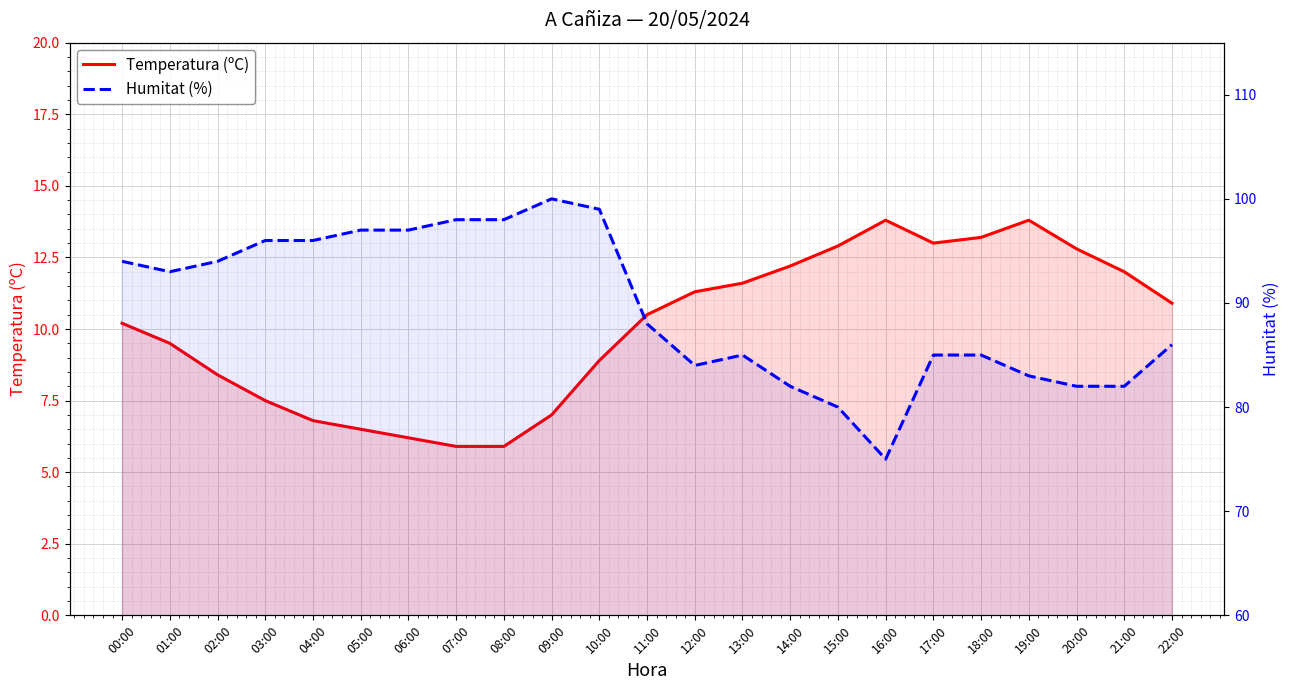

What is the sum of all Temperatura (ºC) values?

230.8